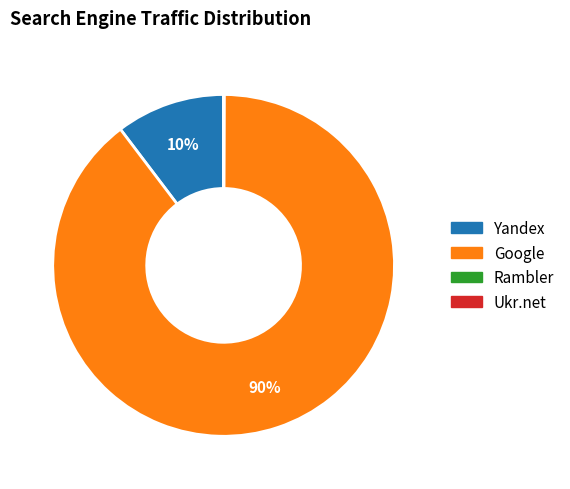

Is Yandex the majority of the pie?

No